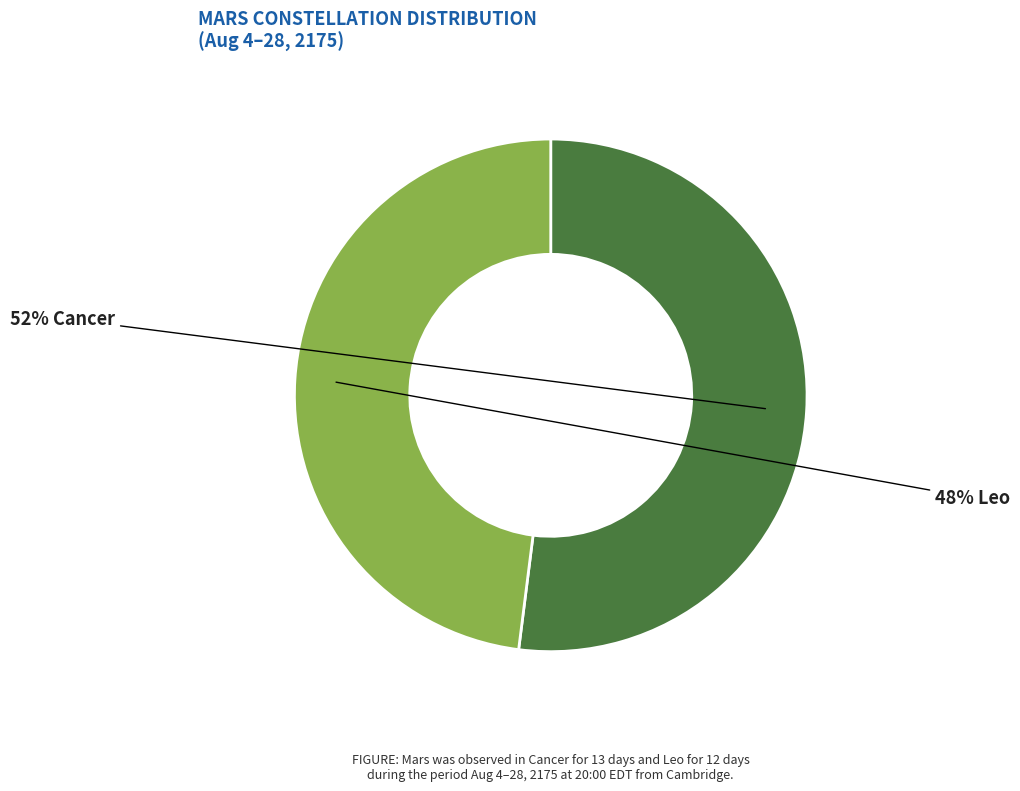

To the nearest percent, what is the difference between the largest and smallest slice percentages?

4%